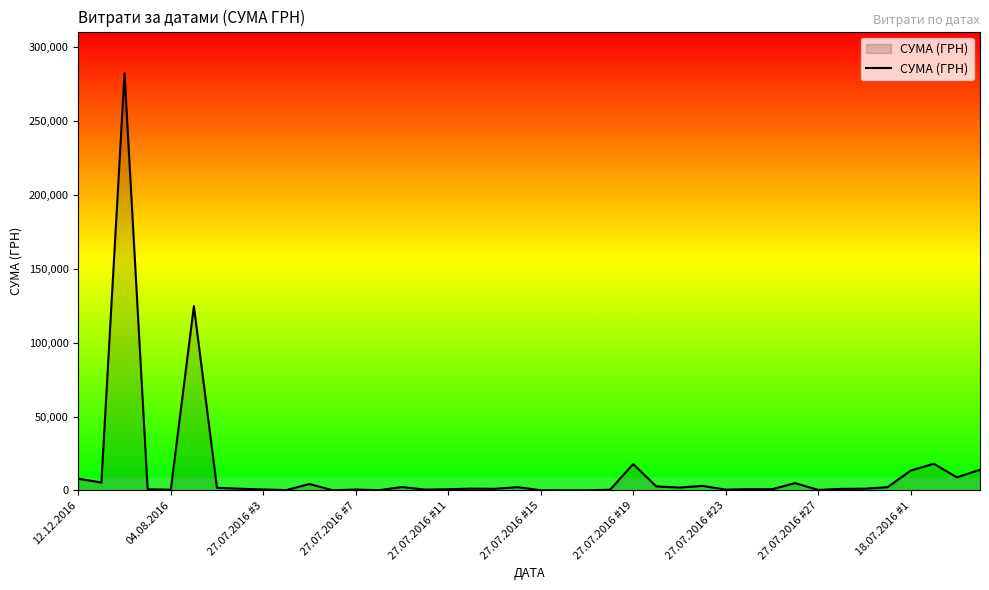

What is the maximum value shown in the chart?

282495.1